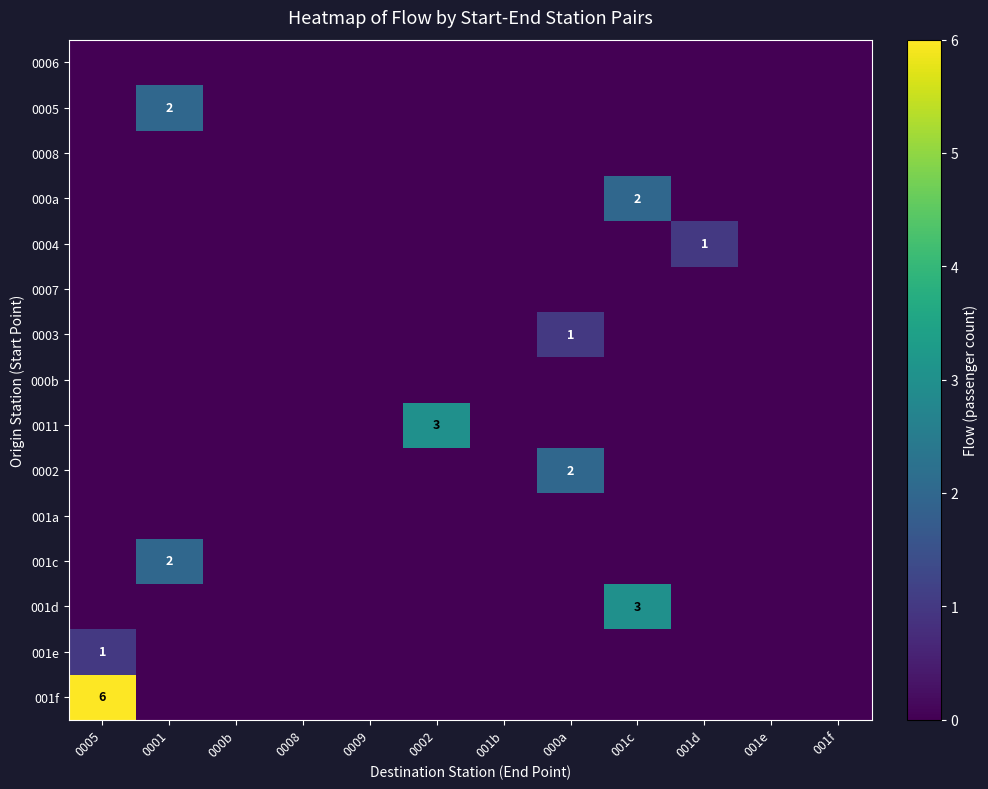

Which series has the largest total across all categories?

001f